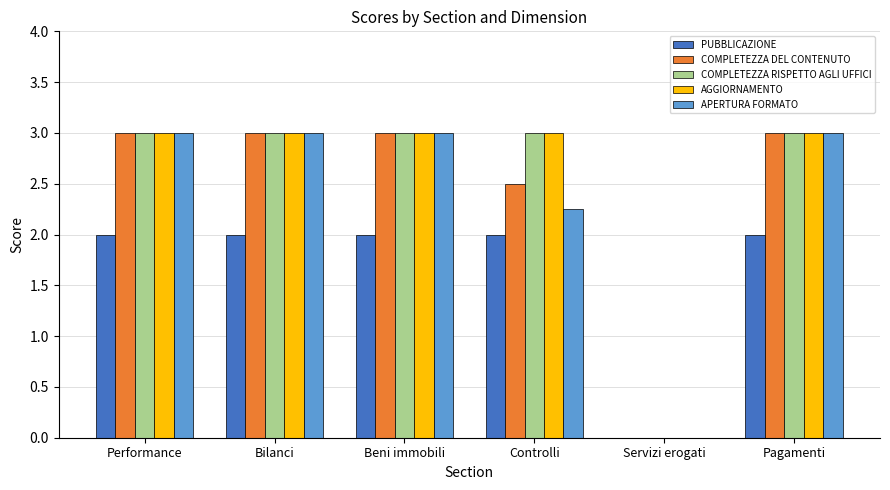

What is the sum of the COMPLETEZZA RISPETTO AGLI UFFICI values at Beni immobili and Controlli?

6.0